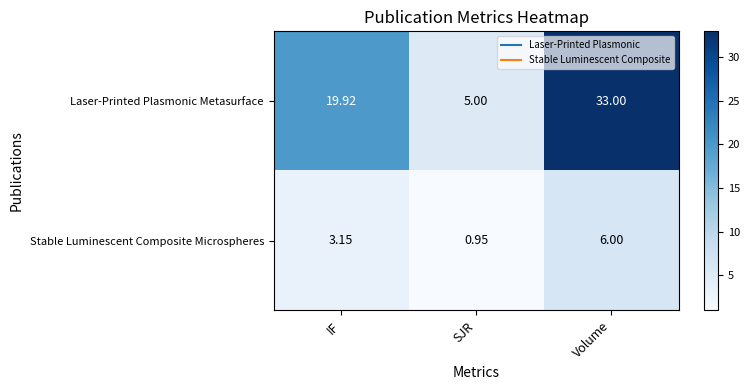

Which series has the largest range (max minus min)?

Laser-Printed Plasmonic Metasurface